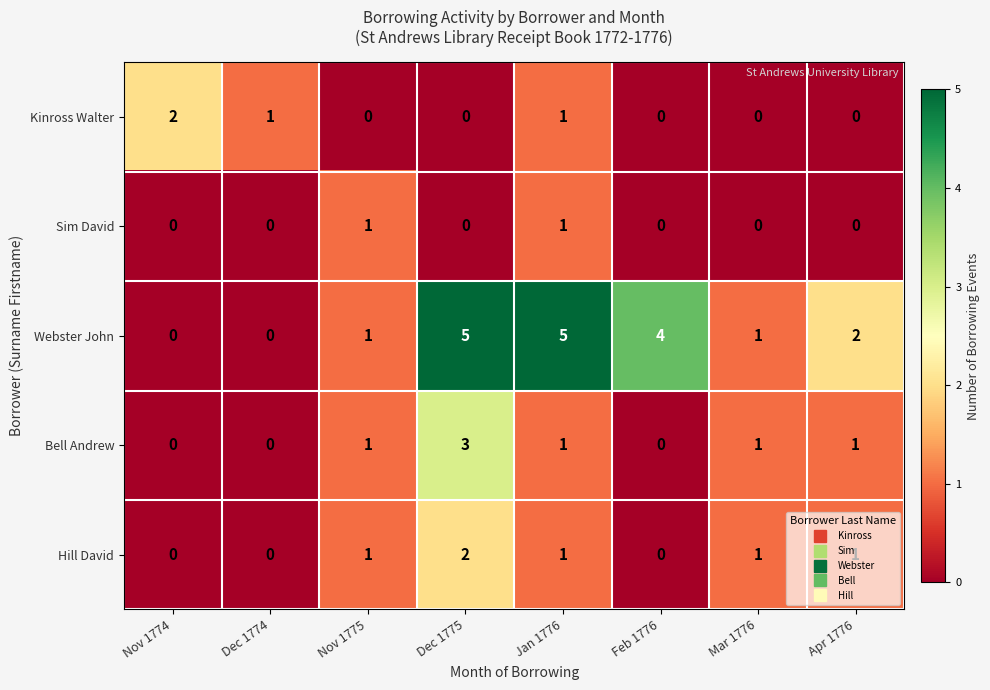

The value of Sim David at Dec 1774 is 0. True or false?

True